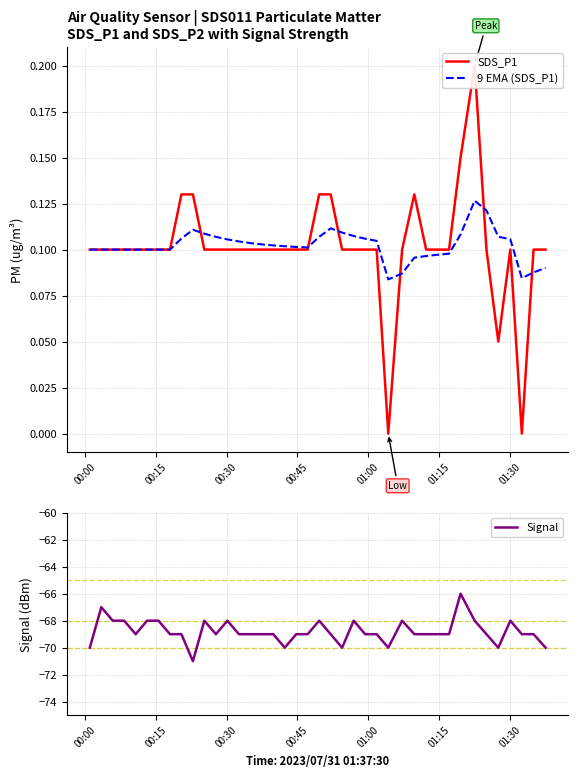

Reading left to right, what are all the values shown in this chart?

SDS_P1: 0.1	0.1	0.1	0.1	0.1	0.1	0.1	0.1	0.1	0.1	0.1	0.1	0.1	0.1	0.1	0.1	0.1	0.1	0.1	0.1	0.1	0.1	0.1	0.1	0.1	0.1	0.0	0.1	0.1	0.1	0.1	0.1	0.1	0.2	0.1	0.1	0.1	0.0	0.1	0.1
9 EMA (SDS_P1): 0.1	0.1	0.1	0.1	0.1	0.1	0.1	0.1	0.1	0.1	0.1	0.1	0.1	0.1	0.1	0.1	0.1	0.1	0.1	0.1	0.1	0.1	0.1	0.1	0.1	0.1	0.1	0.1	0.1	0.1	0.1	0.1	0.1	0.1	0.1	0.1	0.1	0.1	0.1	0.1
Signal: -70.0	-67.0	-68.0	-68.0	-69.0	-68.0	-68.0	-69.0	-69.0	-71.0	-68.0	-69.0	-68.0	-69.0	-69.0	-69.0	-69.0	-70.0	-69.0	-69.0	-68.0	-69.0	-70.0	-68.0	-69.0	-69.0	-70.0	-68.0	-69.0	-69.0	-69.0	-69.0	-66.0	-68.0	-69.0	-70.0	-68.0	-69.0	-69.0	-70.0